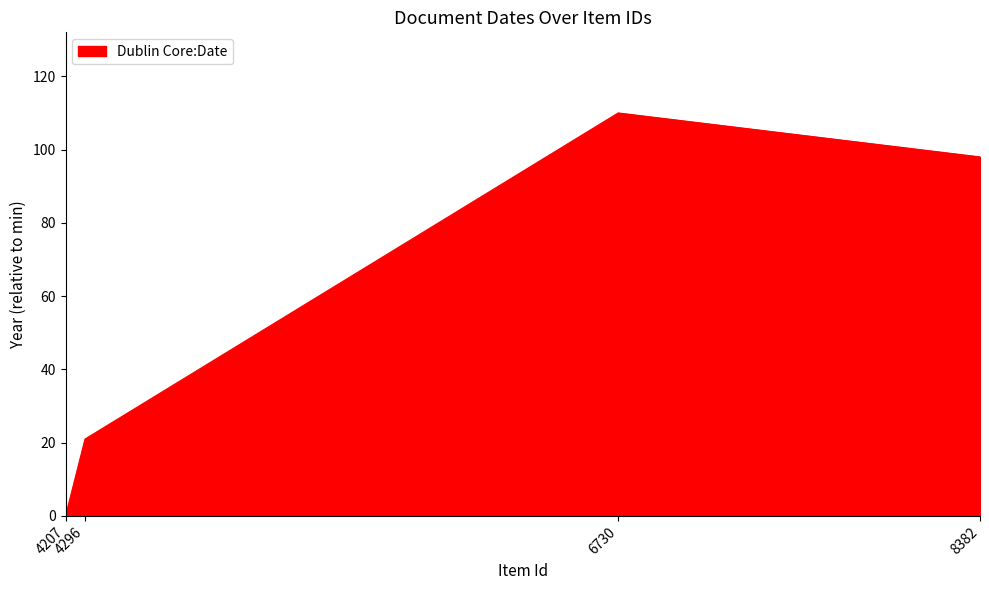

Count the number of data series in this chart.

1